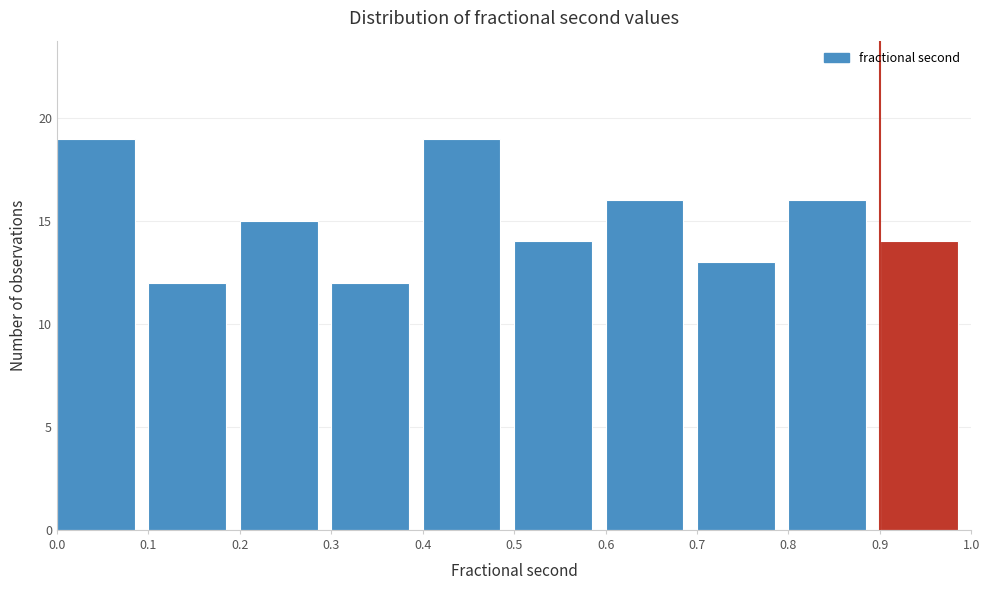

Reading left to right, transcribe this chart: for each bar, give the range it covers on the x-axis and its height. The values are not printed on the chart, so give them approximately, as read against the axis.

0.0 to 0.1: 19
0.1 to 0.2: 12
0.2 to 0.3: 15
0.3 to 0.4: 12
0.4 to 0.5: 19
0.5 to 0.6: 14
0.6 to 0.7: 16
0.7 to 0.8: 13
0.8 to 0.9: 16
0.9 to 1.0: 14